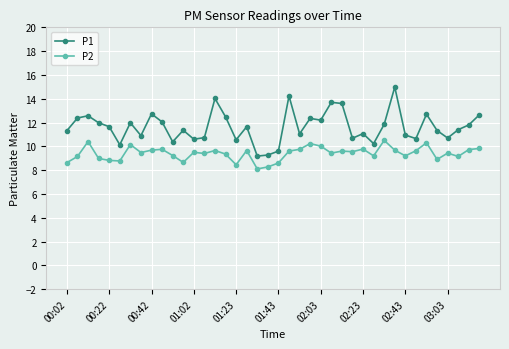

Which series has the largest total across all categories?

P1